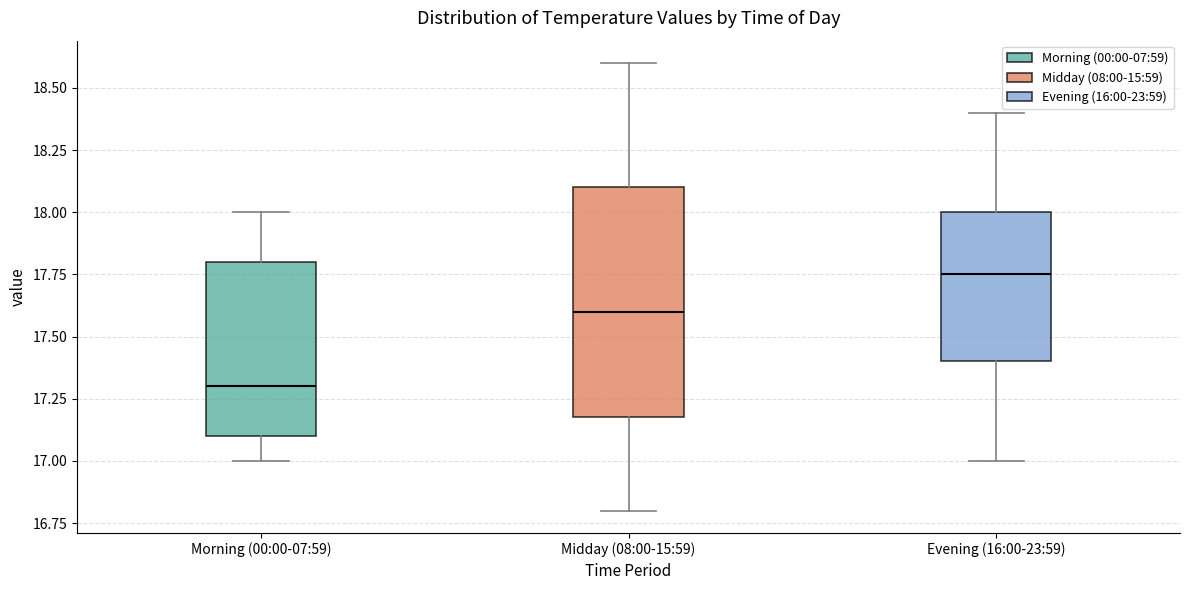

Comparing the boxes themselves (not the whiskers), which one is the tallest?

Midday (08:00-15:59)